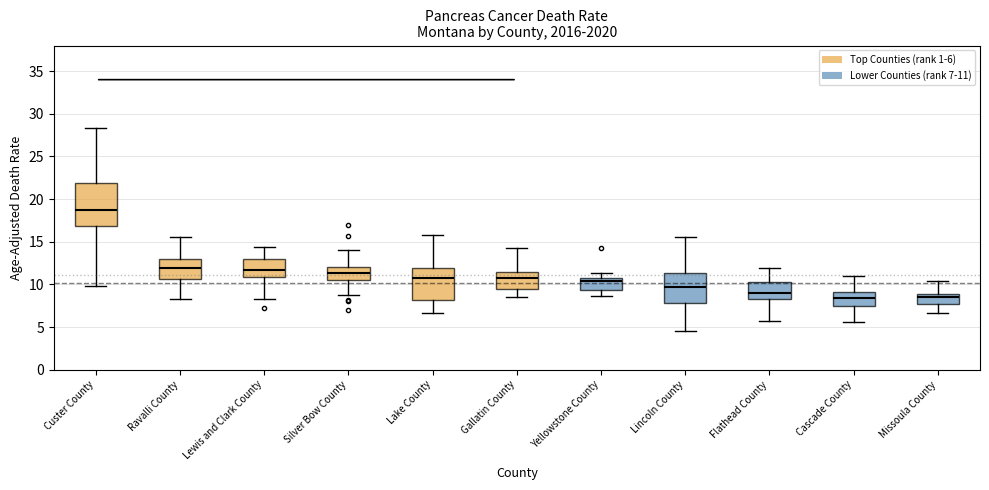

Which box has the highest median line?

Custer County